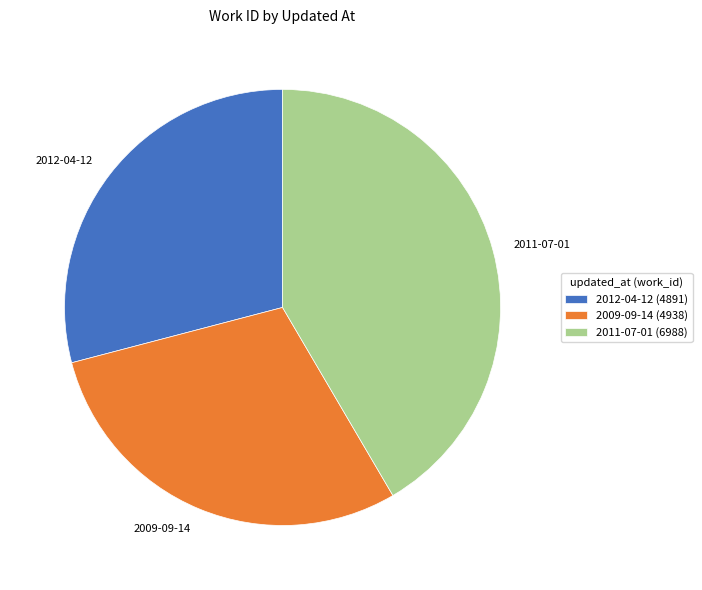

Is there a majority slice in this chart?

No